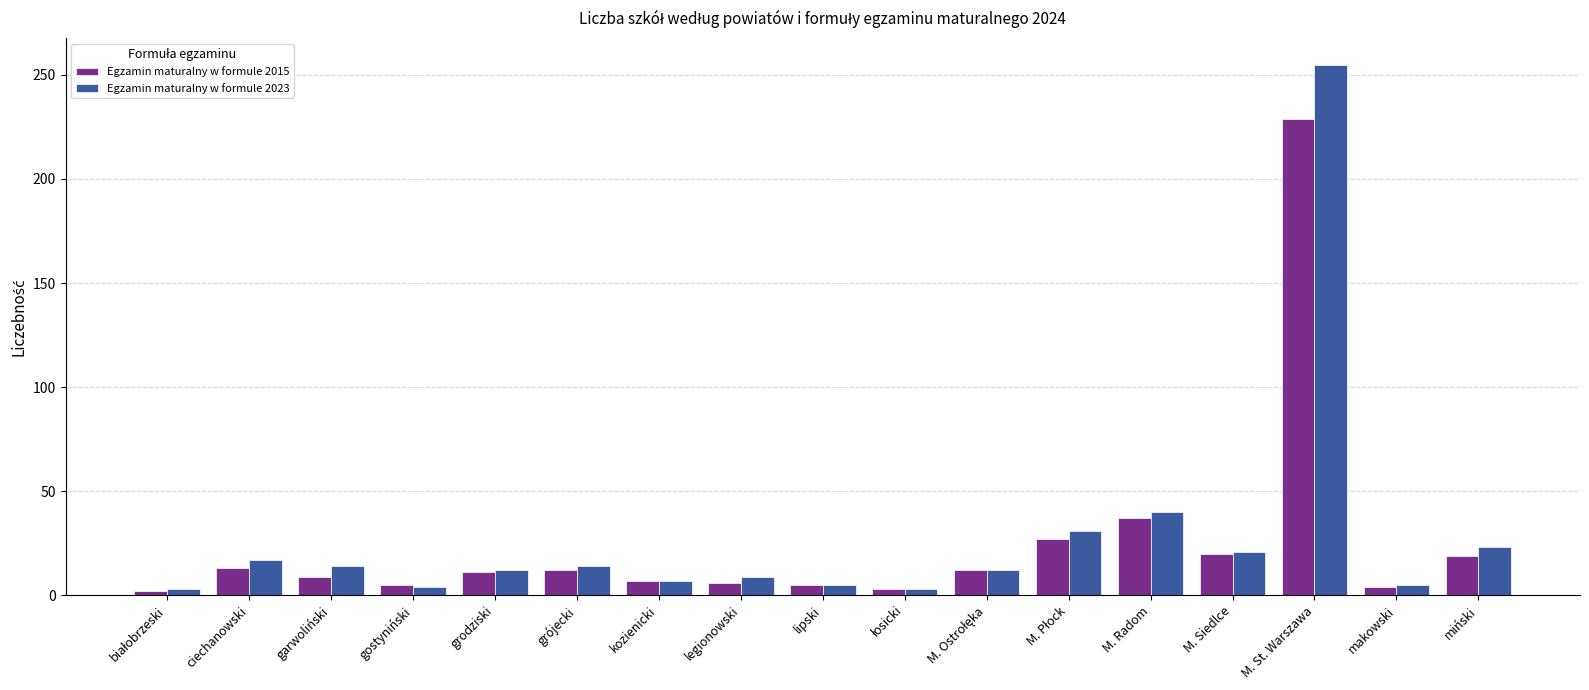

What is the maximum value for Egzamin maturalny w formule 2023?

255